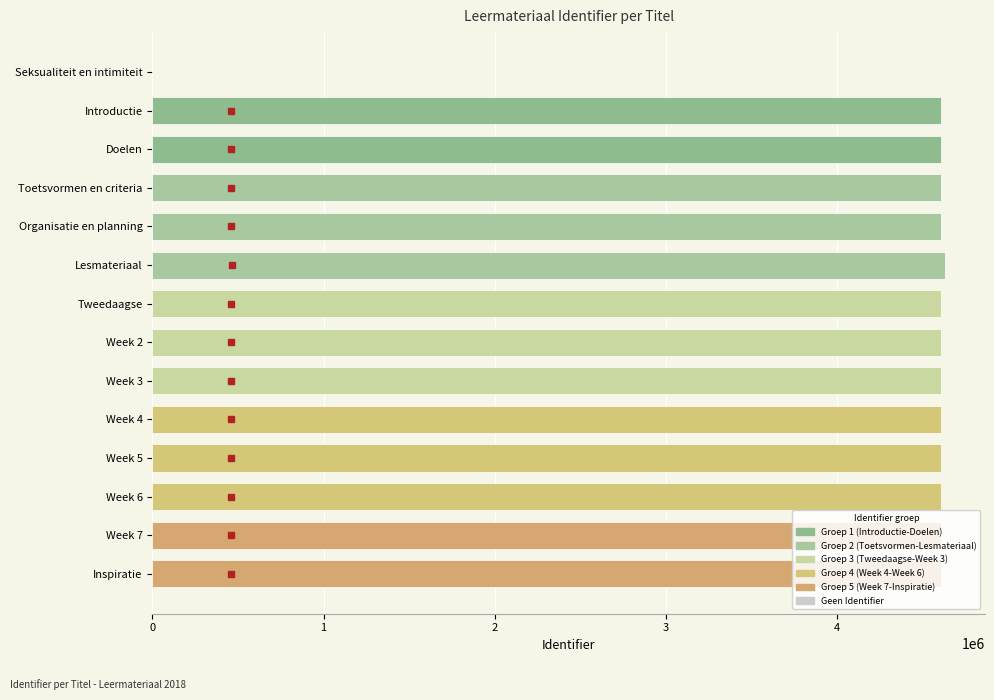

How many distinct data groups are displayed?

1